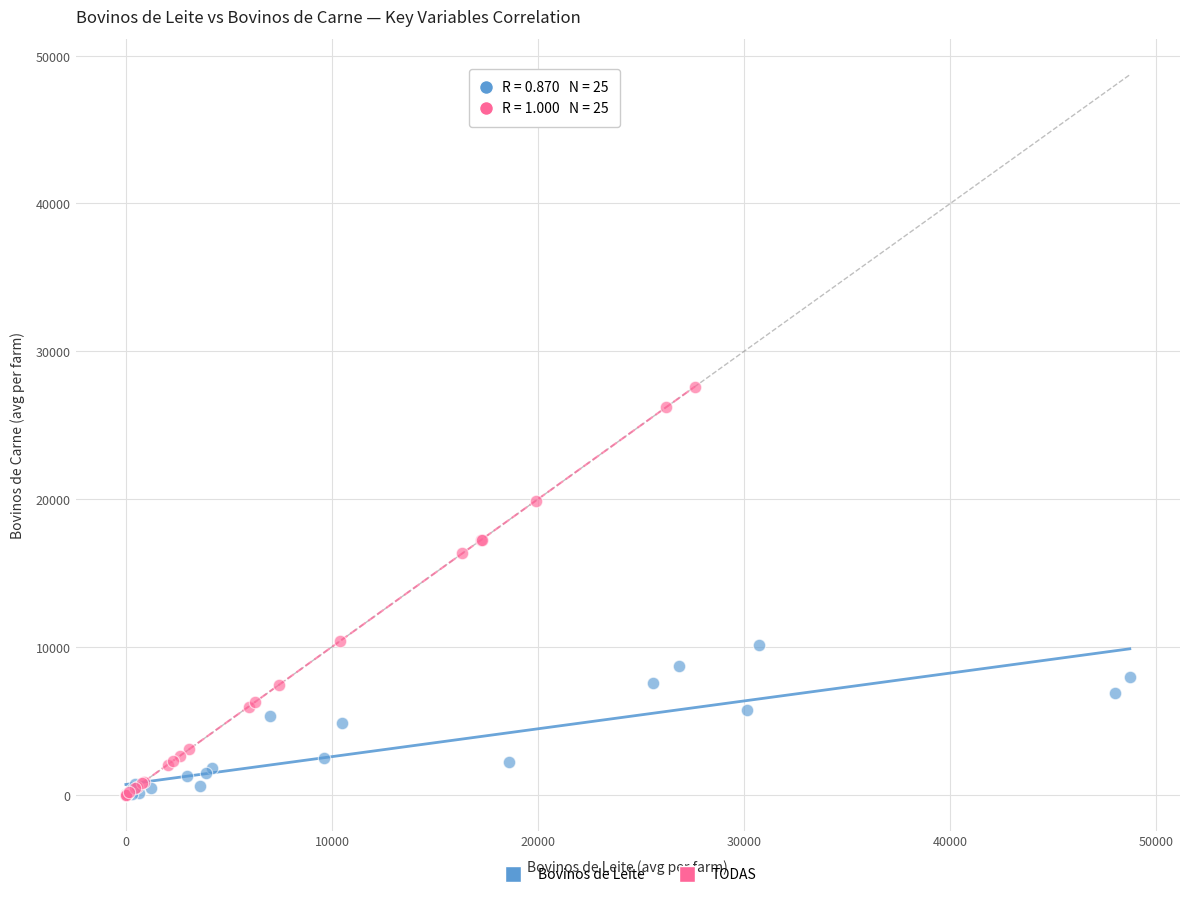

Which series has the largest Y range (max minus min)?

TODAS